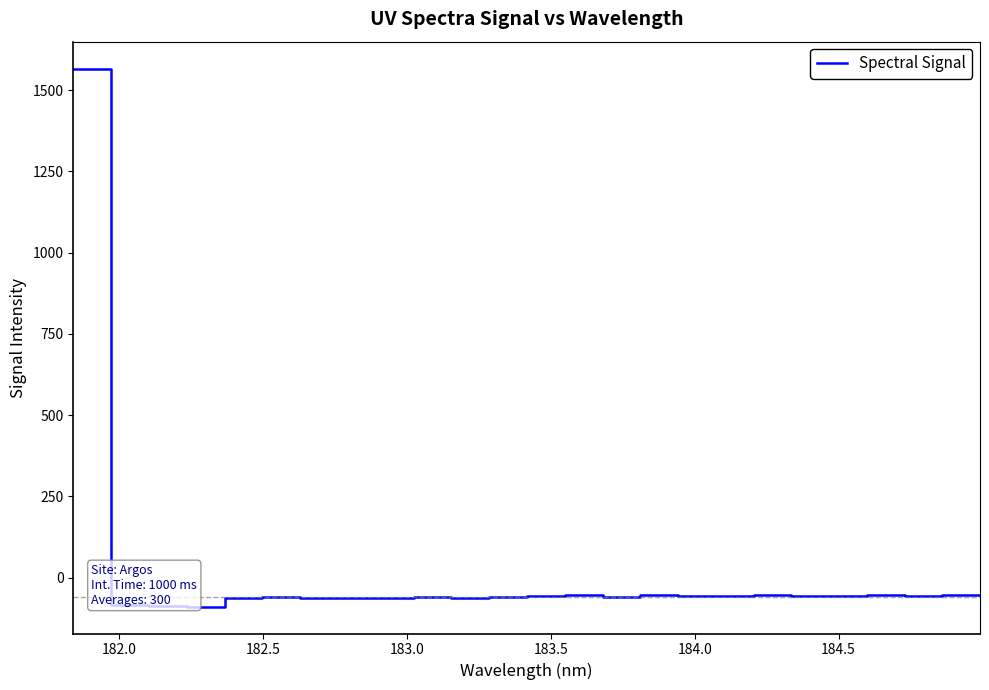

What is the sum of all values?

86.3